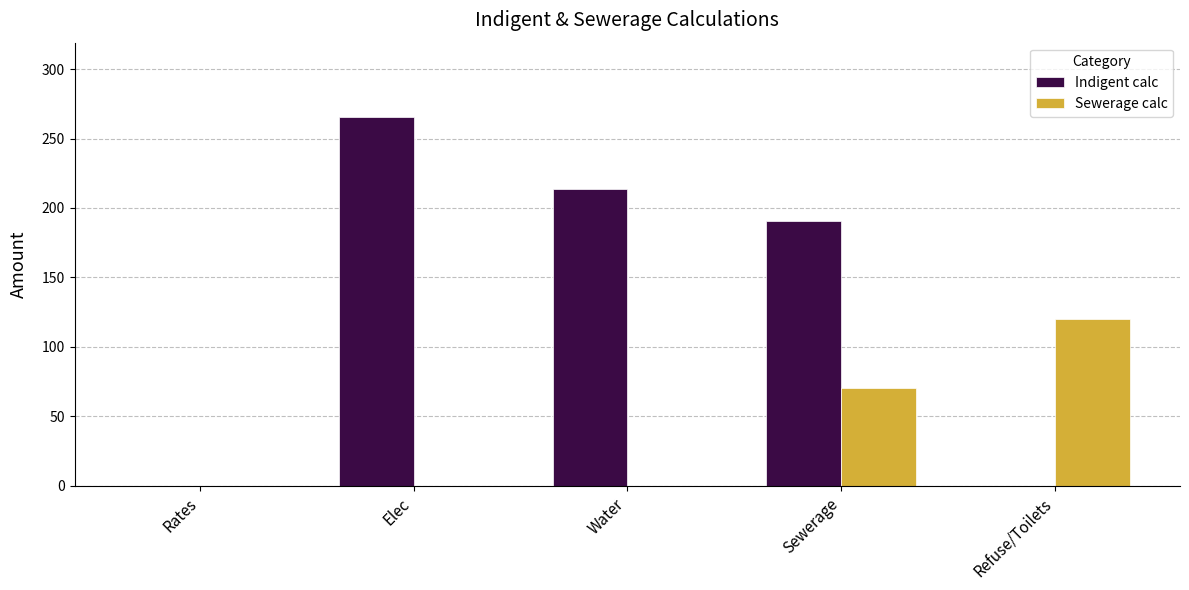

Which series changed the most between Rates and Sewerage?

Indigent calc